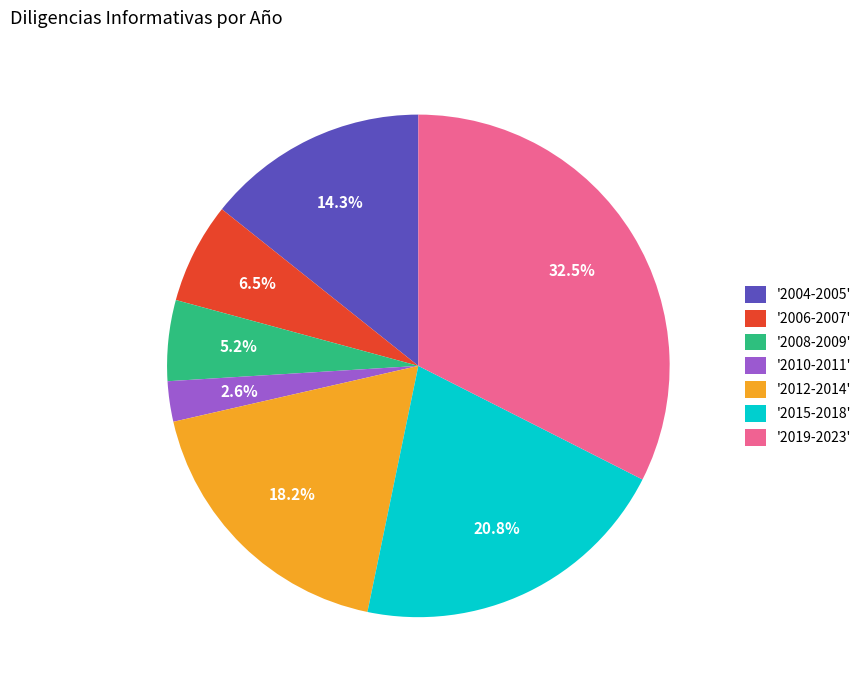

Count the number of slices in the pie.

7